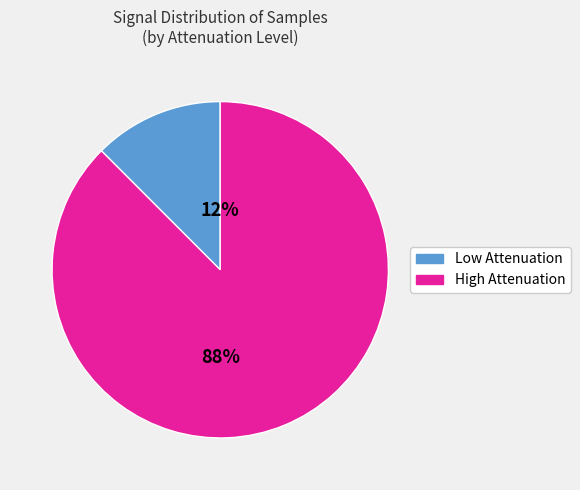

To the nearest percent, what is the average slice percentage?

50%